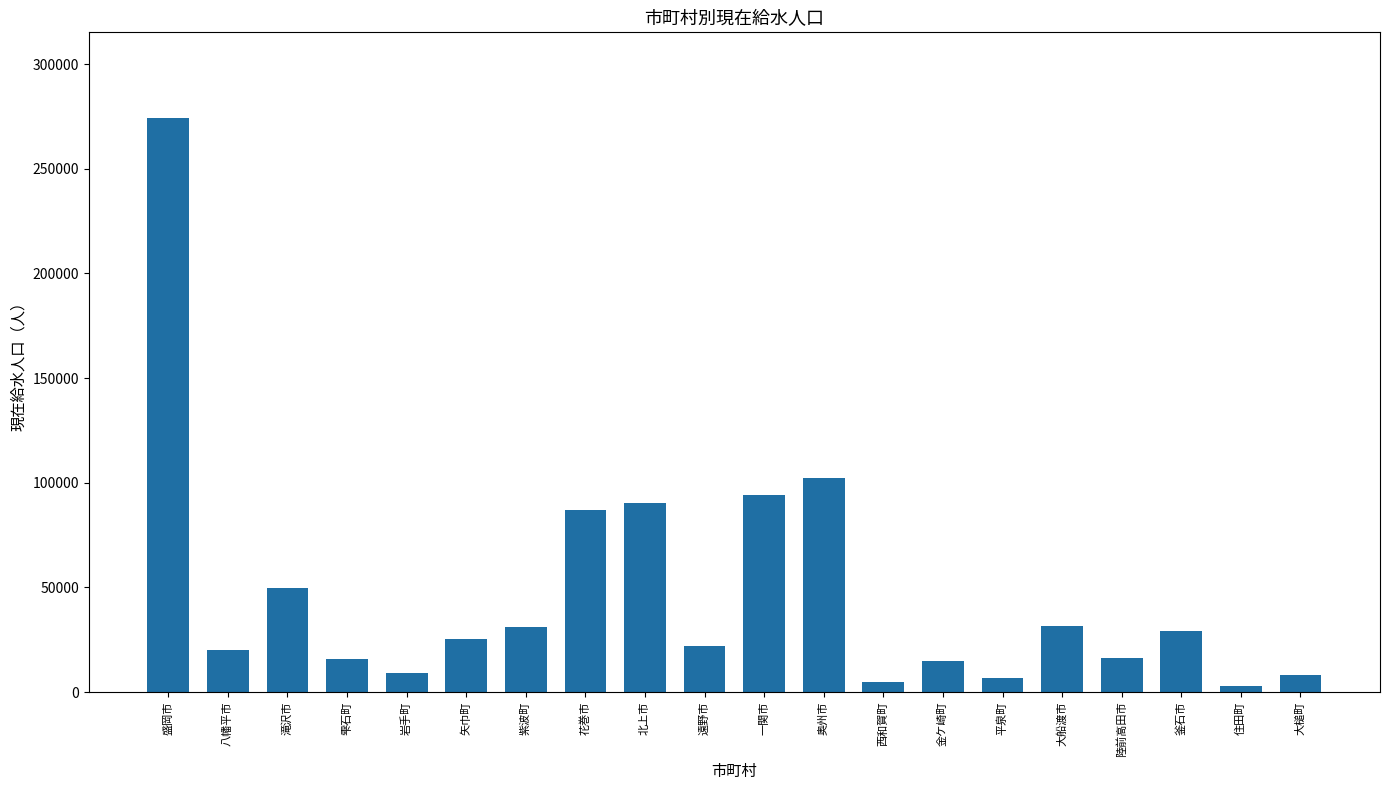

Read the value at 陸前高田市.

16464